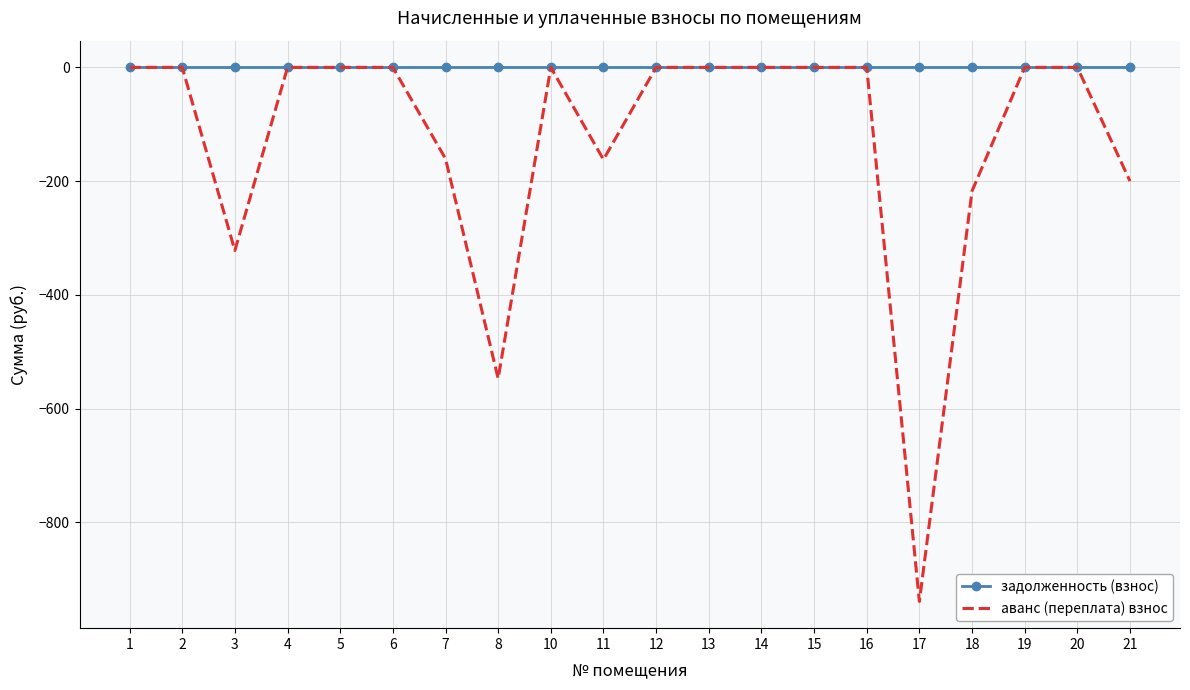

What is the minimum value shown in the chart?

-939.0